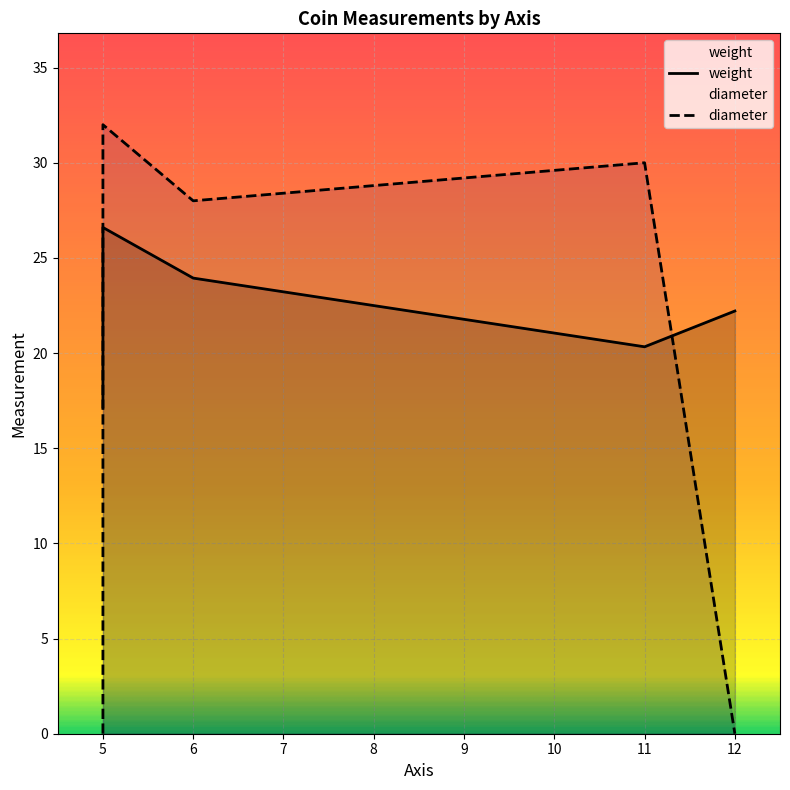

True or false: weight and diameter cross at least once.

True